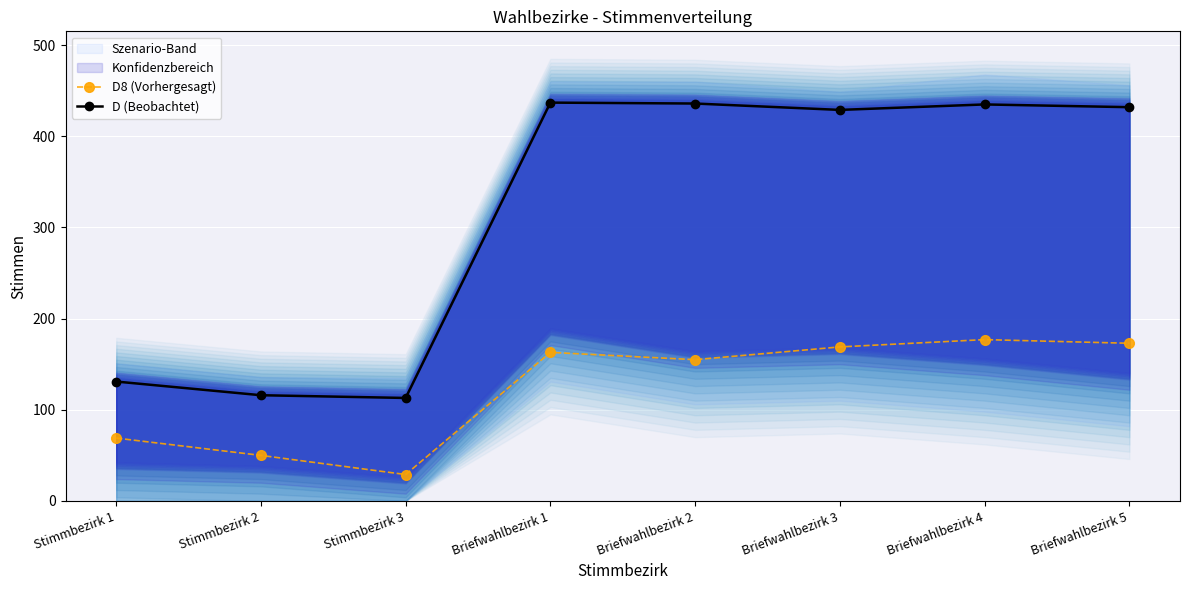

True or false: D8 (Vorhergesagt) and D (Beobachtet) cross at least once.

False